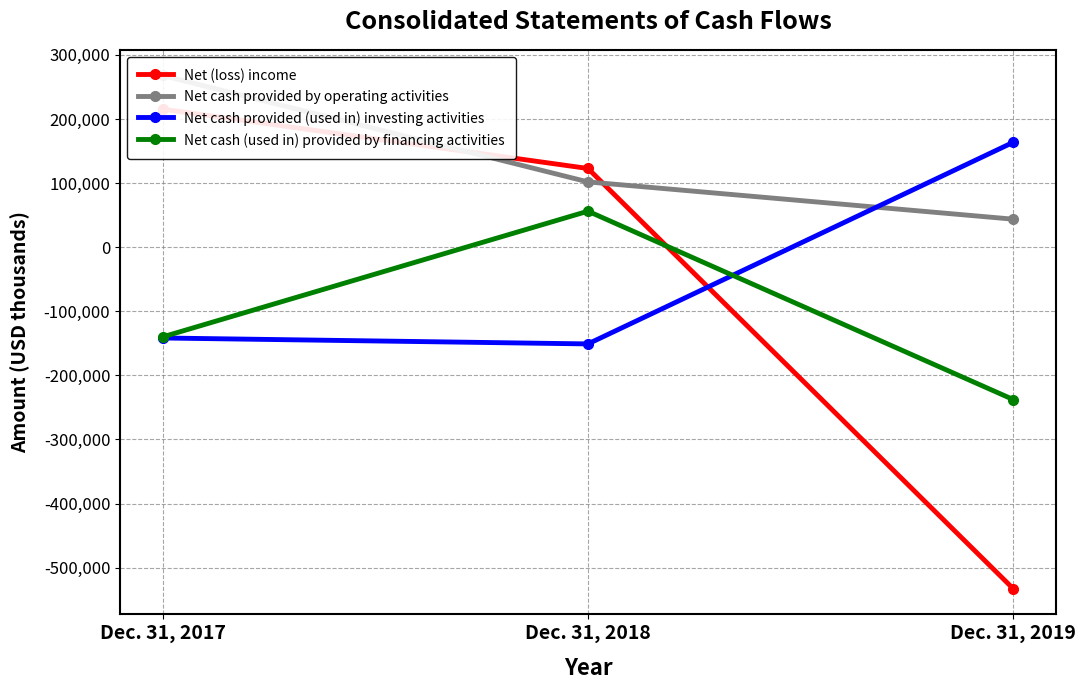

What is the sum of the Net (loss) income values at Dec. 31, 2018 and Dec. 31, 2017?

338159